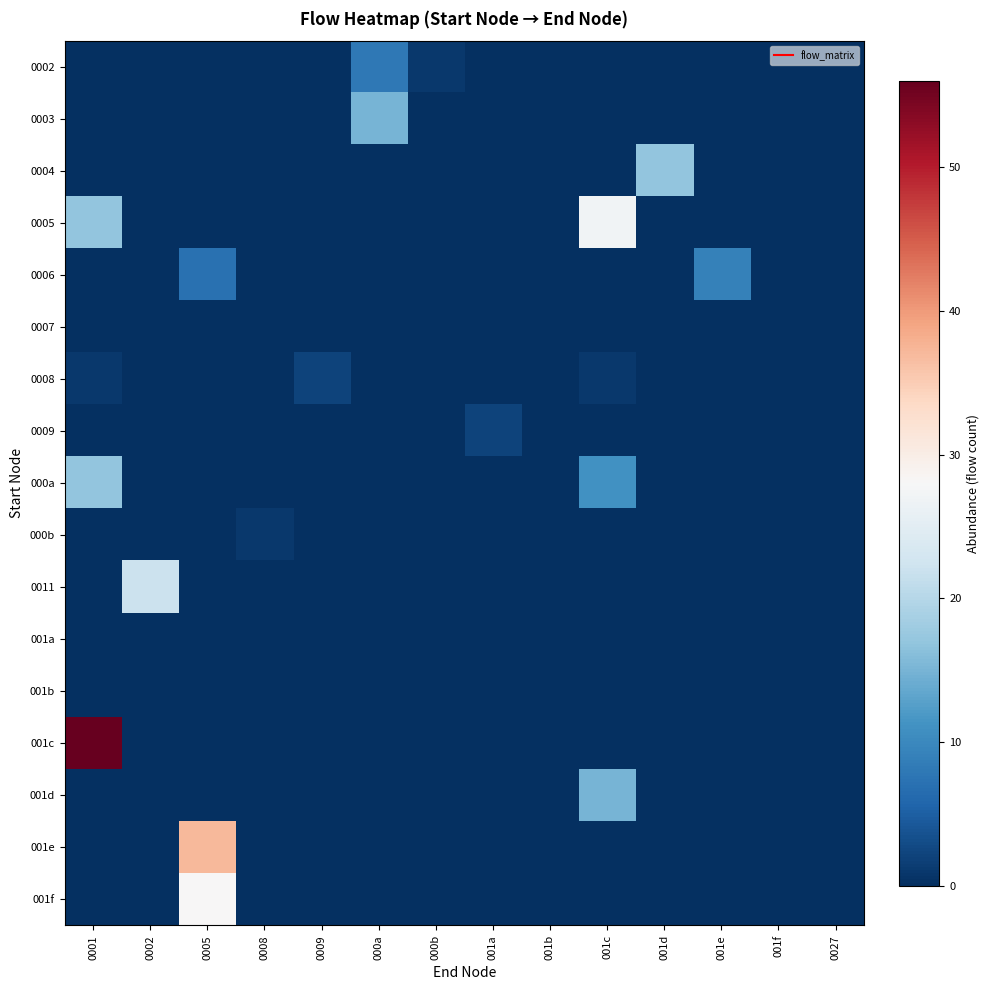

Reading right to left, extract all data points from this chart.

0002: 0027=0	001f=0	001e=0	001d=0	001c=0	001b=0	001a=0	000b=1	000a=8	0009=0	0008=0	0005=0	0002=0	0001=0
0003: 0027=0	001f=0	001e=0	001d=0	001c=0	001b=0	001a=0	000b=0	000a=15	0009=0	0008=0	0005=0	0002=0	0001=0
0004: 0027=0	001f=0	001e=0	001d=17	001c=0	001b=0	001a=0	000b=0	000a=0	0009=0	0008=0	0005=0	0002=0	0001=0
0005: 0027=0	001f=0	001e=0	001d=0	001c=27	001b=0	001a=0	000b=0	000a=0	0009=0	0008=0	0005=0	0002=0	0001=17
0006: 0027=0	001f=0	001e=9	001d=0	001c=0	001b=0	001a=0	000b=0	000a=0	0009=0	0008=0	0005=7	0002=0	0001=0
0007: 0027=0	001f=0	001e=0	001d=0	001c=0	001b=0	001a=0	000b=0	000a=0	0009=0	0008=0	0005=0	0002=0	0001=0
0008: 0027=0	001f=0	001e=0	001d=0	001c=1	001b=0	001a=0	000b=0	000a=0	0009=2	0008=0	0005=0	0002=0	0001=1
0009: 0027=0	001f=0	001e=0	001d=0	001c=0	001b=0	001a=2	000b=0	000a=0	0009=0	0008=0	0005=0	0002=0	0001=0
000a: 0027=0	001f=0	001e=0	001d=0	001c=11	001b=0	001a=0	000b=0	000a=0	0009=0	0008=0	0005=0	0002=0	0001=17
000b: 0027=0	001f=0	001e=0	001d=0	001c=0	001b=0	001a=0	000b=0	000a=0	0009=0	0008=1	0005=0	0002=0	0001=0
0011: 0027=0	001f=0	001e=0	001d=0	001c=0	001b=0	001a=0	000b=0	000a=0	0009=0	0008=0	0005=0	0002=22	0001=0
001a: 0027=0	001f=0	001e=0	001d=0	001c=0	001b=0	001a=0	000b=0	000a=0	0009=0	0008=0	0005=0	0002=0	0001=0
001b: 0027=0	001f=0	001e=0	001d=0	001c=0	001b=0	001a=0	000b=0	000a=0	0009=0	0008=0	0005=0	0002=0	0001=0
001c: 0027=0	001f=0	001e=0	001d=0	001c=0	001b=0	001a=0	000b=0	000a=0	0009=0	0008=0	0005=0	0002=0	0001=56
001d: 0027=0	001f=0	001e=0	001d=0	001c=15	001b=0	001a=0	000b=0	000a=0	0009=0	0008=0	0005=0	0002=0	0001=0
001e: 0027=0	001f=0	001e=0	001d=0	001c=0	001b=0	001a=0	000b=0	000a=0	0009=0	0008=0	0005=37	0002=0	0001=0
001f: 0027=0	001f=0	001e=0	001d=0	001c=0	001b=0	001a=0	000b=0	000a=0	0009=0	0008=0	0005=28	0002=0	0001=0